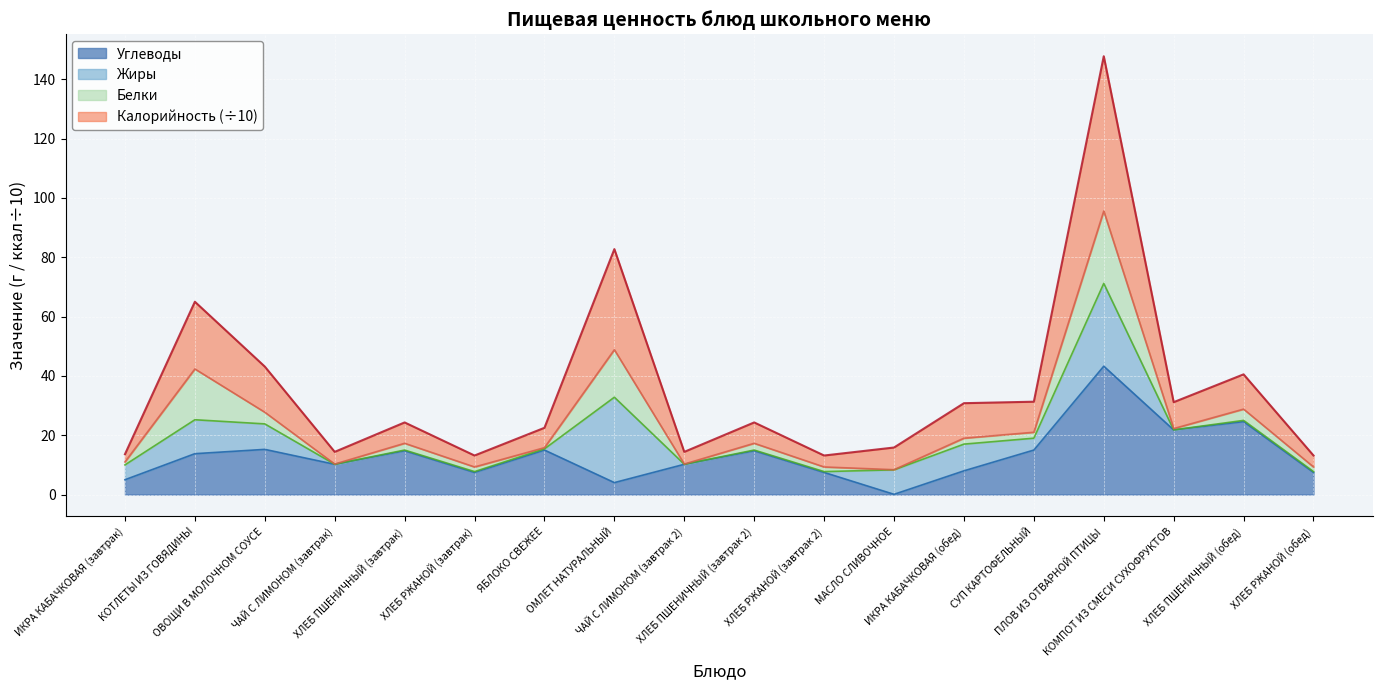

What is the difference between the Углеводы values at ОВОЩИ В МОЛОЧНОМ СОУСЕ and МАСЛО СЛИВОЧНОЕ?

15.2